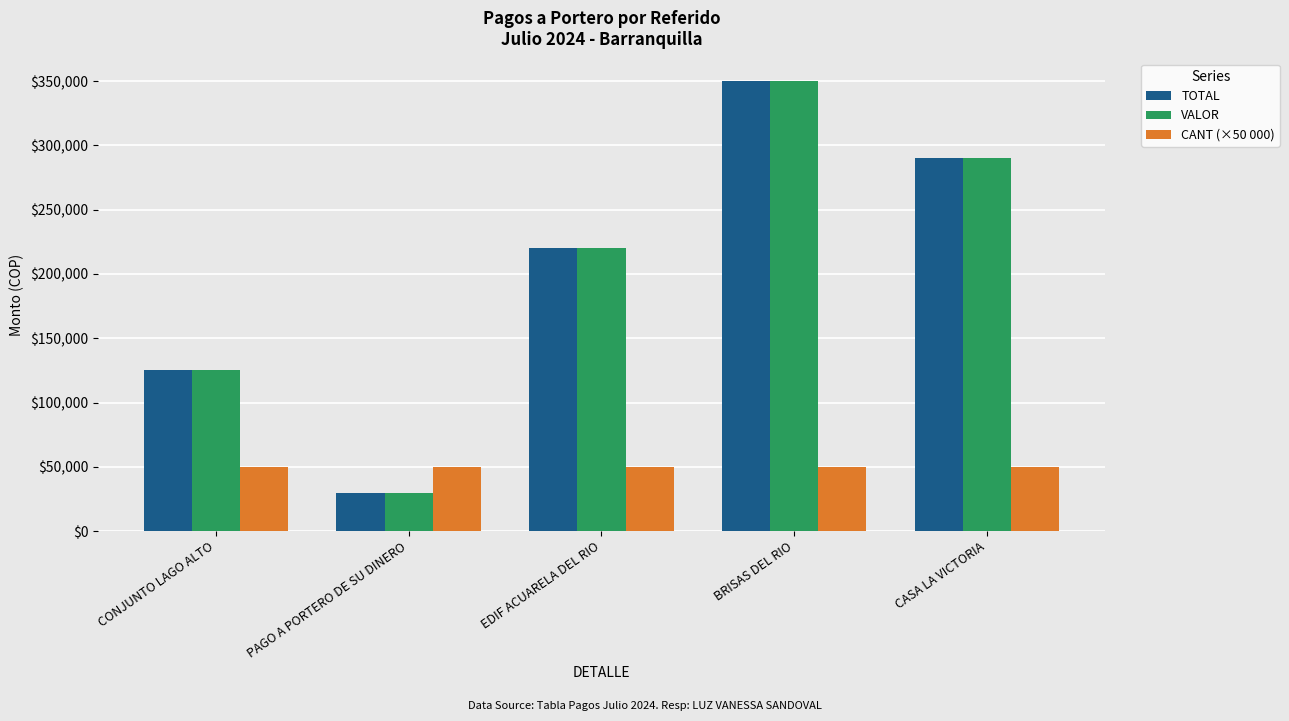

Is it true that TOTAL equals 30000 at PAGO A PORTERO DE SU DINERO?

True